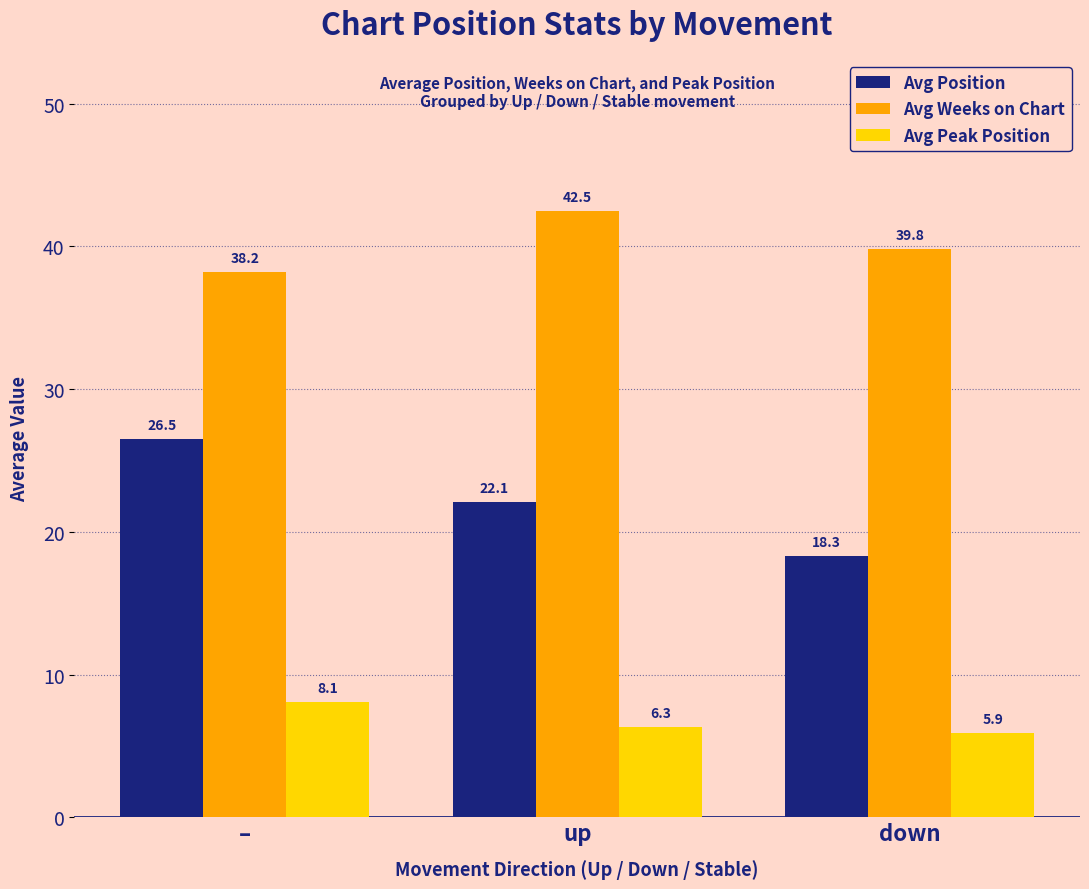

Is it true that Avg Weeks on Chart equals 38.2 at –?

True